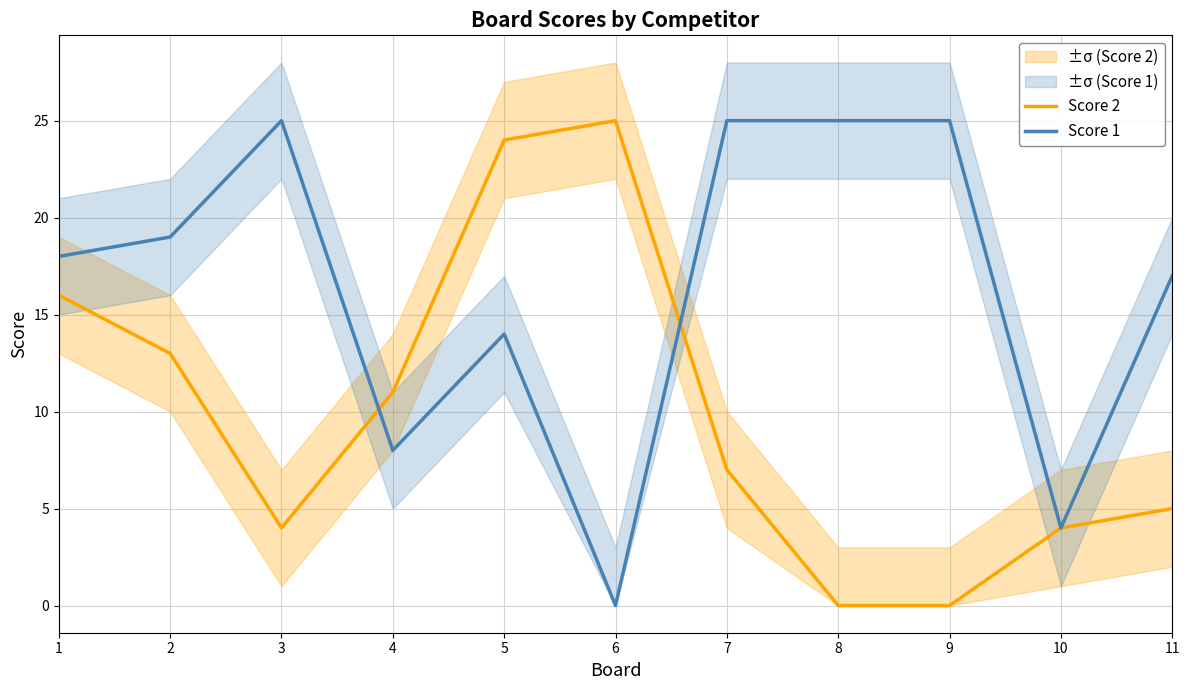

Reading left to right, list all the values displayed in this chart.

Score 2: 16	13	4	11	24	25	7	0	0	4	5
Score 1: 18	19	25	8	14	0	25	25	25	4	17